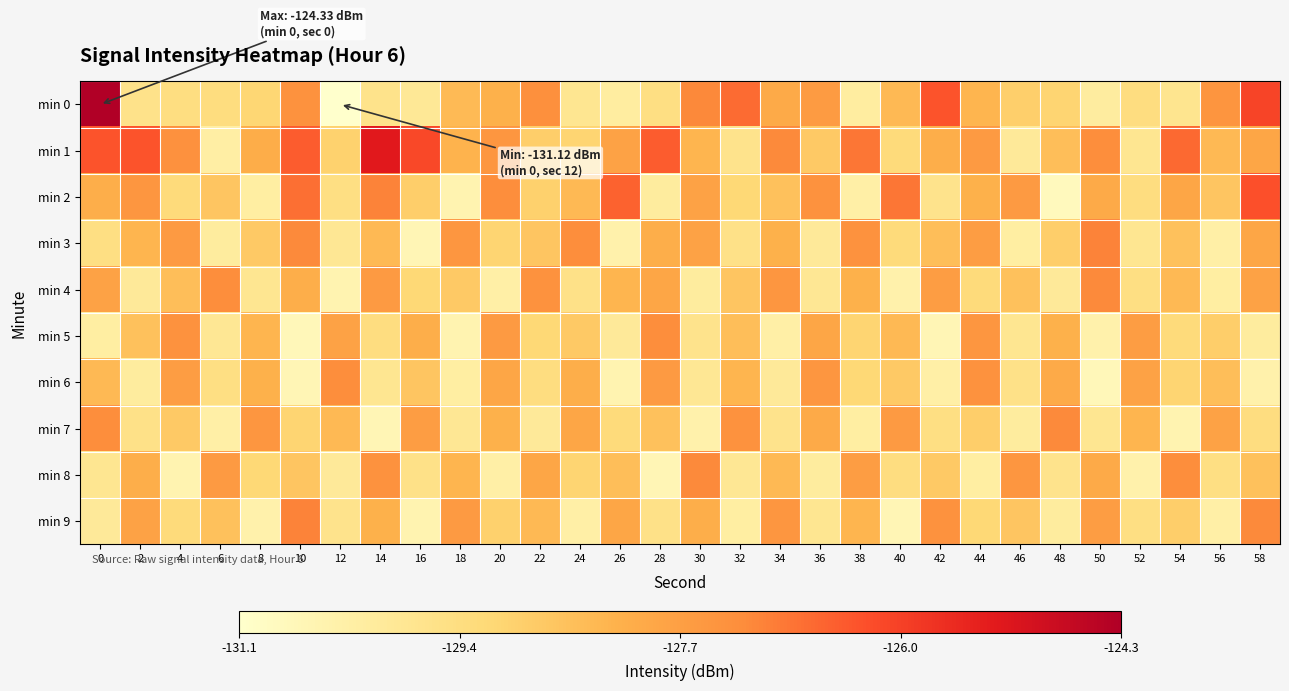

List the series in order of their peak value, highest first.

min 0, min 1, min 2, min 3, min 9, min 4, min 7, min 8, min 5, min 6